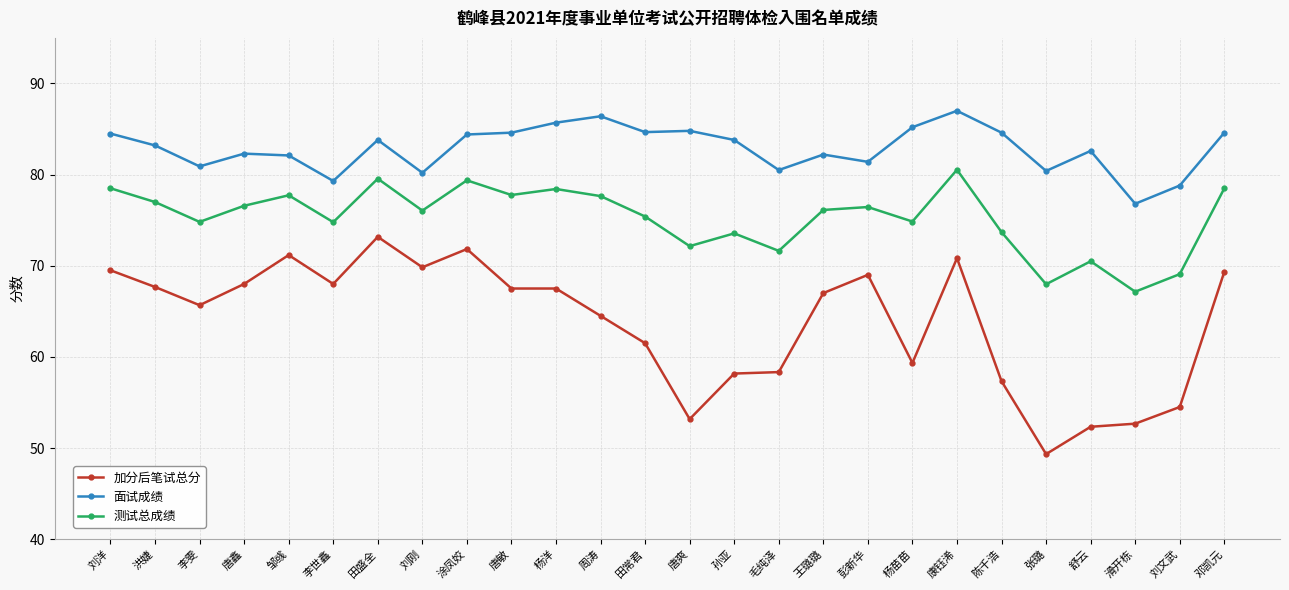

Is this an area chart (filled region under the line)?

No